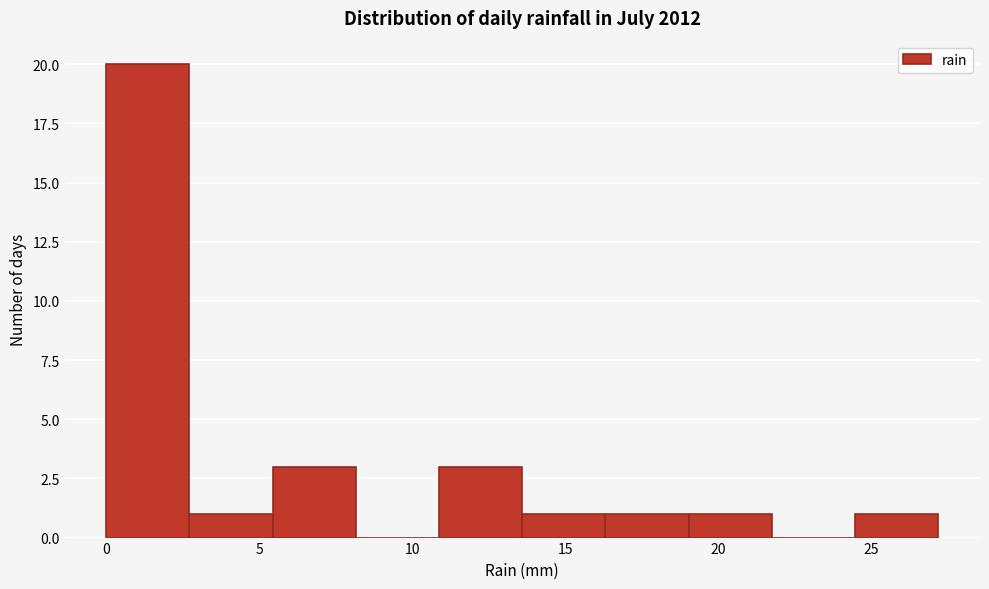

Which range on the x-axis has the tallest bar?

0.0 to 2.5